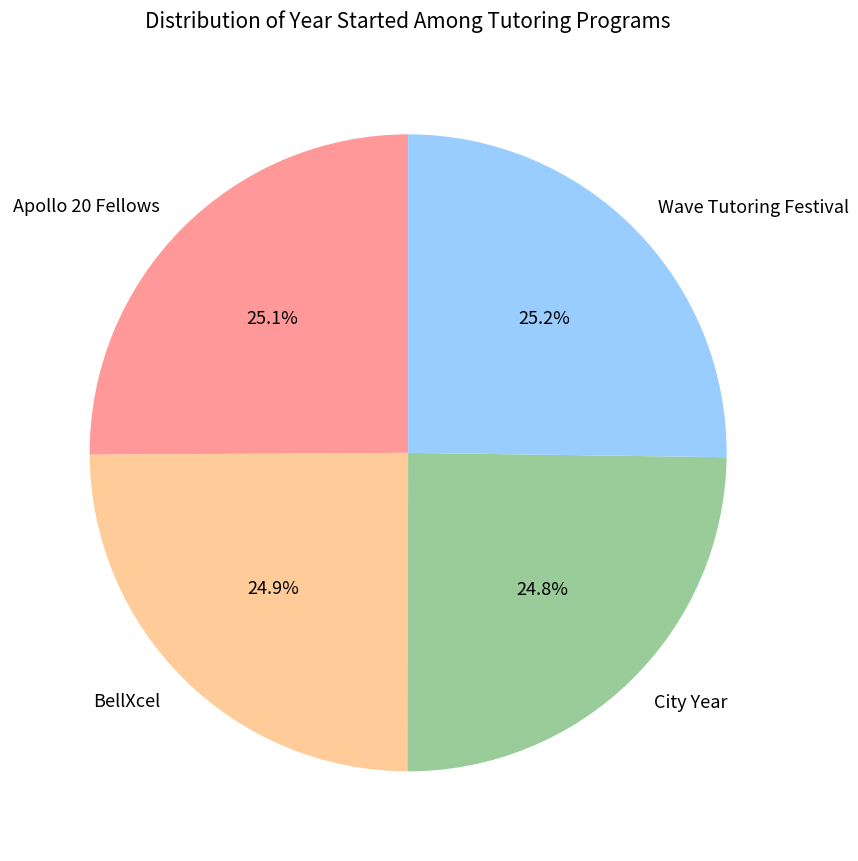

The BellXcel slice represents 12% of the pie. True or false?

False